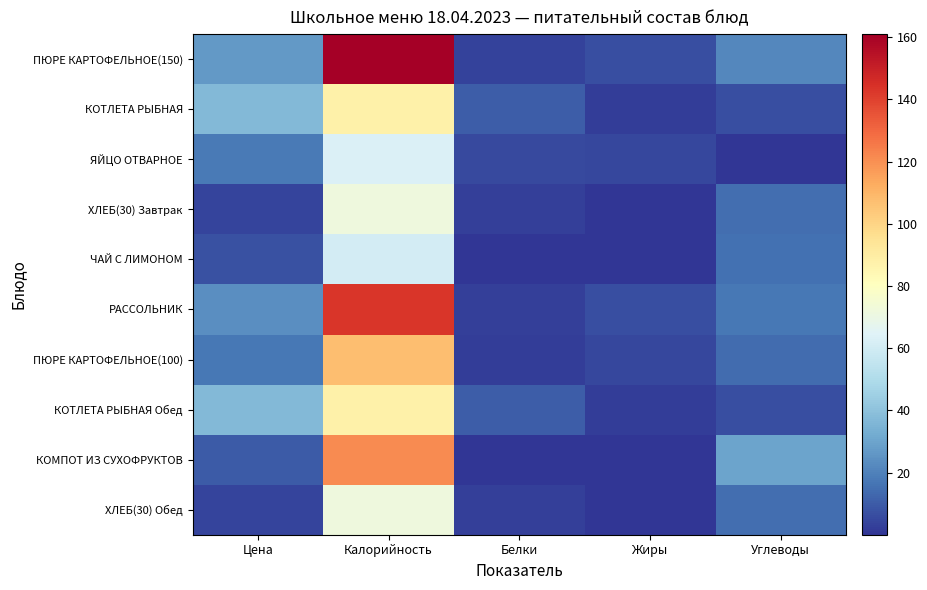

Rank the series by their maximum value, from lowest to highest.

ЧАЙ С ЛИМОНОМ, ЯЙЦО ОТВАРНОЕ, ХЛЕБ(30) Завтрак, ХЛЕБ(30) Обед, КОТЛЕТА РЫБНАЯ, КОТЛЕТА РЫБНАЯ Обед, ПЮРЕ КАРТОФЕЛЬНОЕ(100), КОМПОТ ИЗ СУХОФРУКТОВ, РАССОЛЬНИК, ПЮРЕ КАРТОФЕЛЬНОЕ(150)